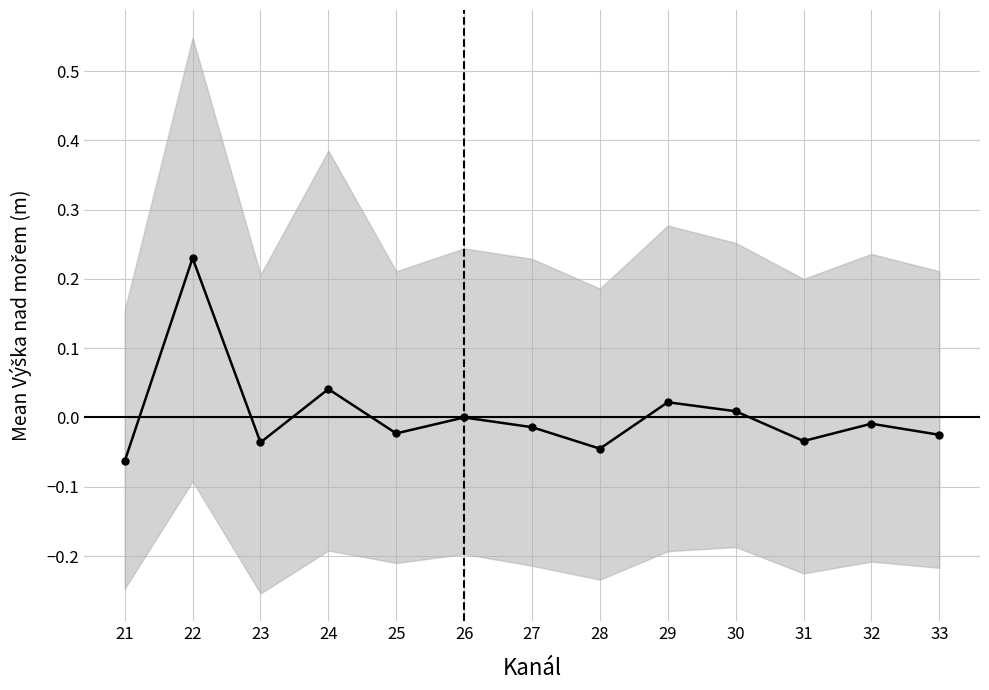

Rank the categories by value from lowest to highest.

21, 28, 23, 31, 33, 25, 27, 32, 26, 30, 29, 24, 22